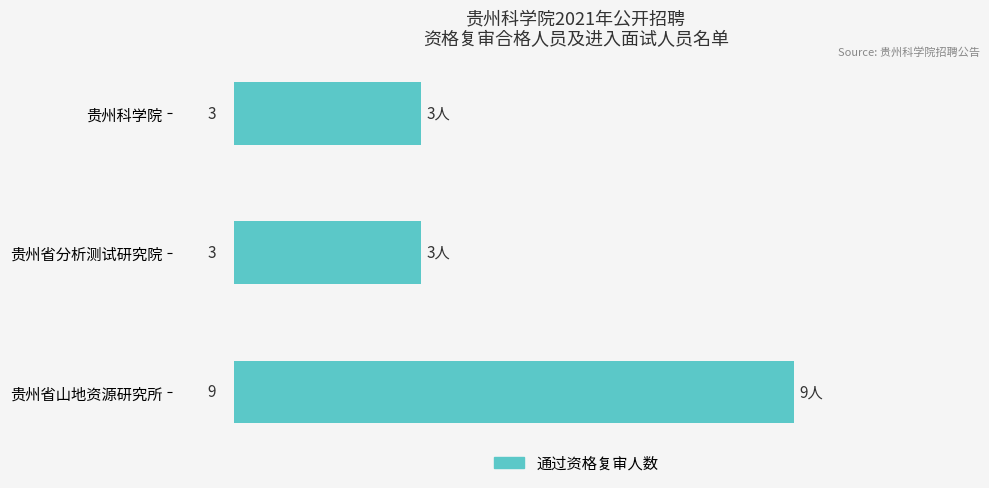

Approximately how many times larger is the value at 贵州科学院 compared to 贵州省山地资源研究所?

0.3